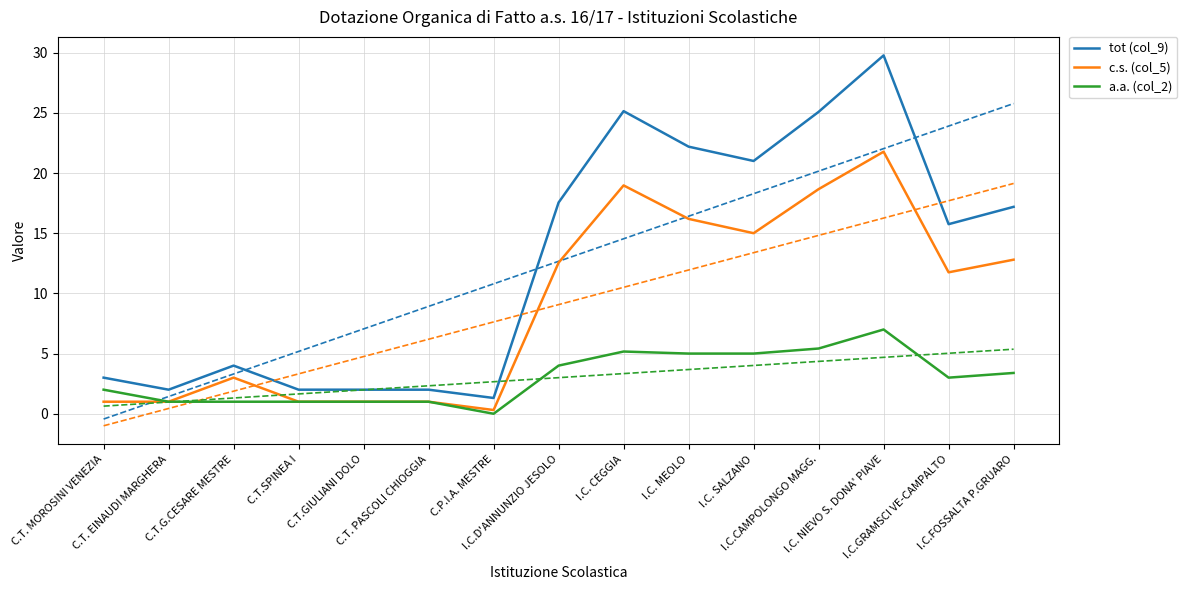

Between C.T.SPINEA I and C.T. MOROSINI VENEZIA, which is larger?

C.T. MOROSINI VENEZIA